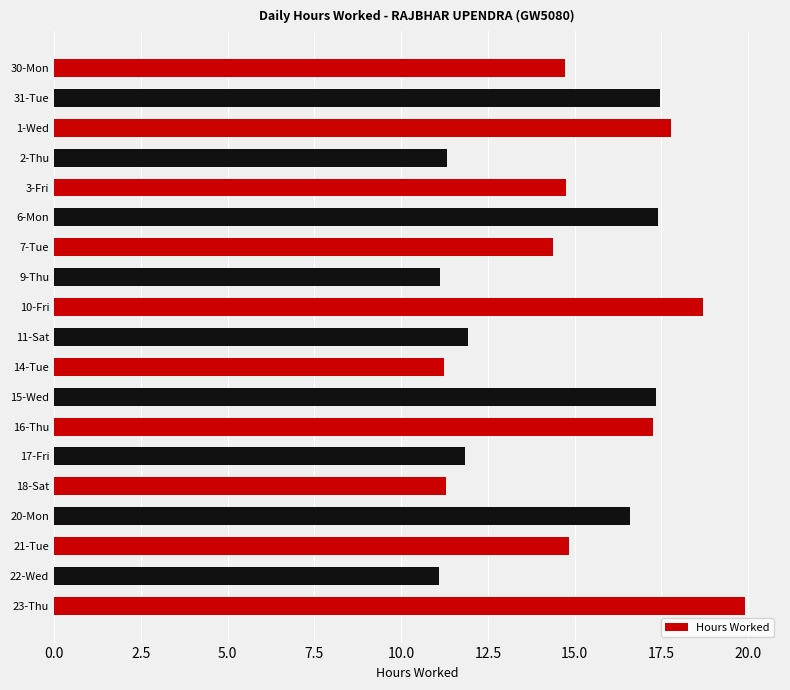

Does the chart contain any negative values?

No